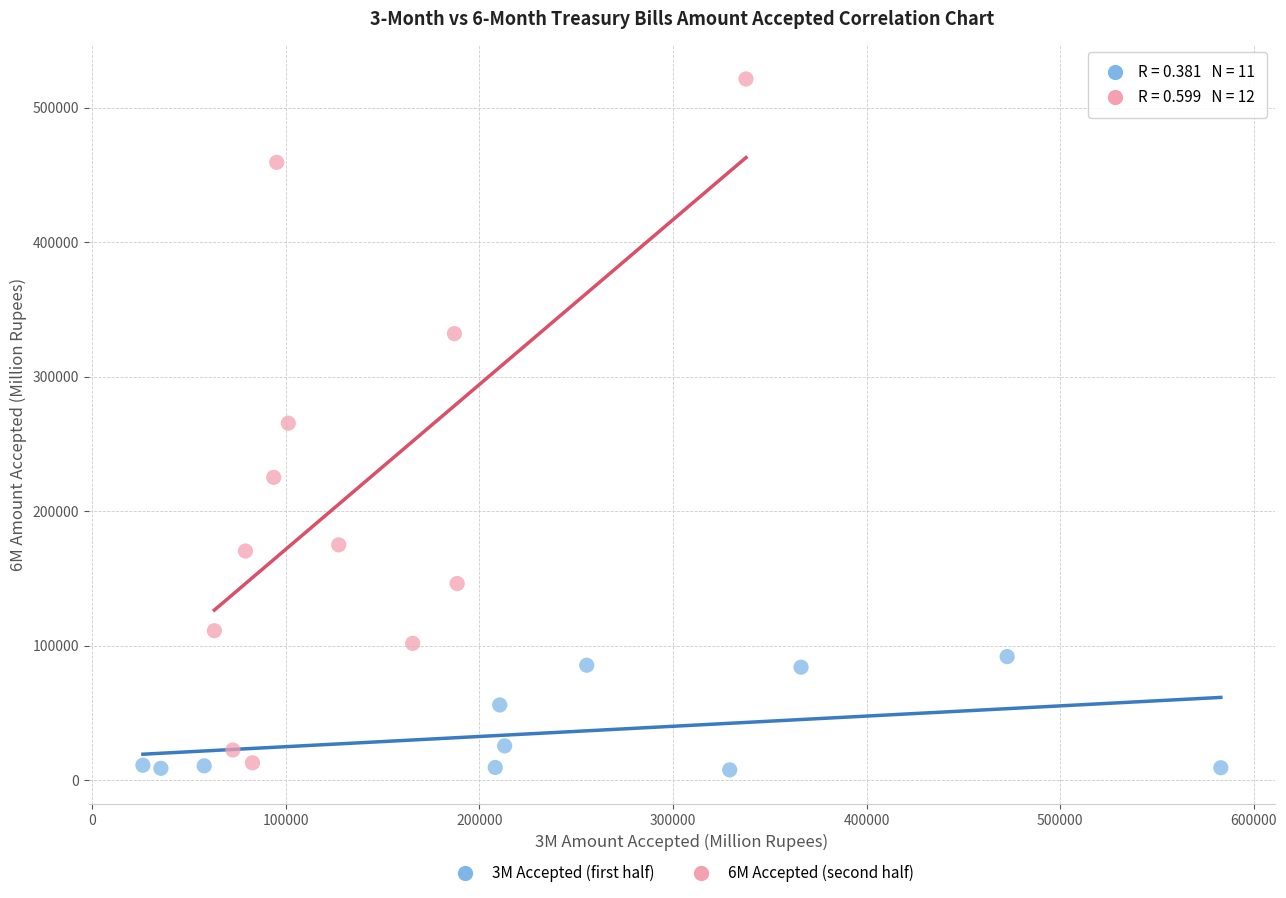

Which series has the largest Y range (max minus min)?

6M Accepted (second half)